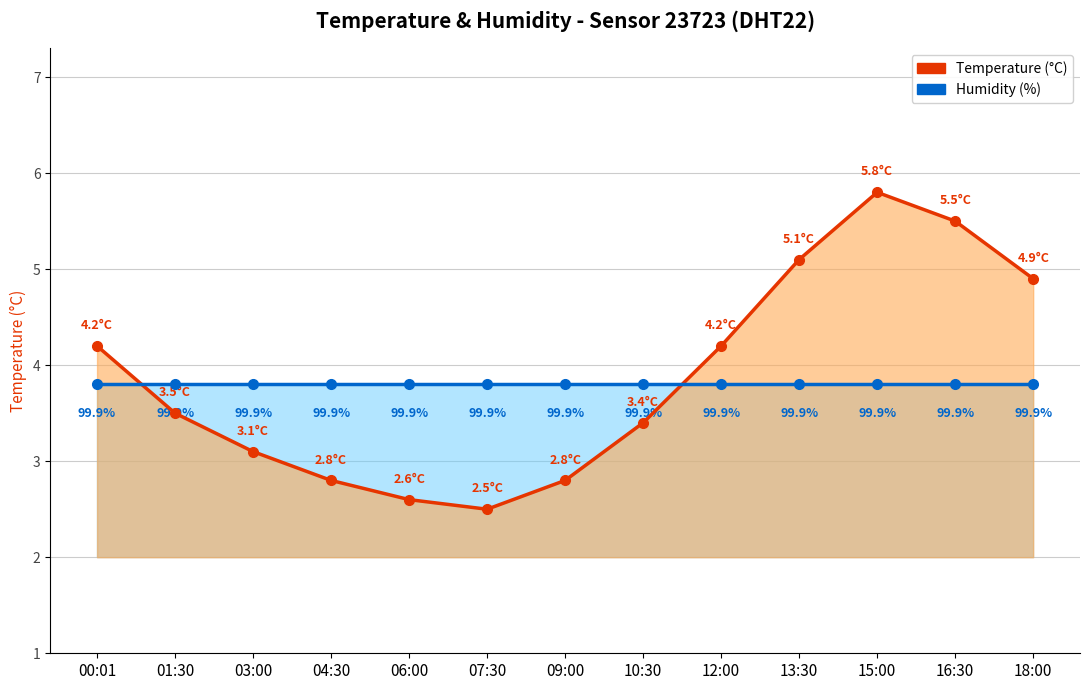

What is the label of the 5th point from the right?

12:00